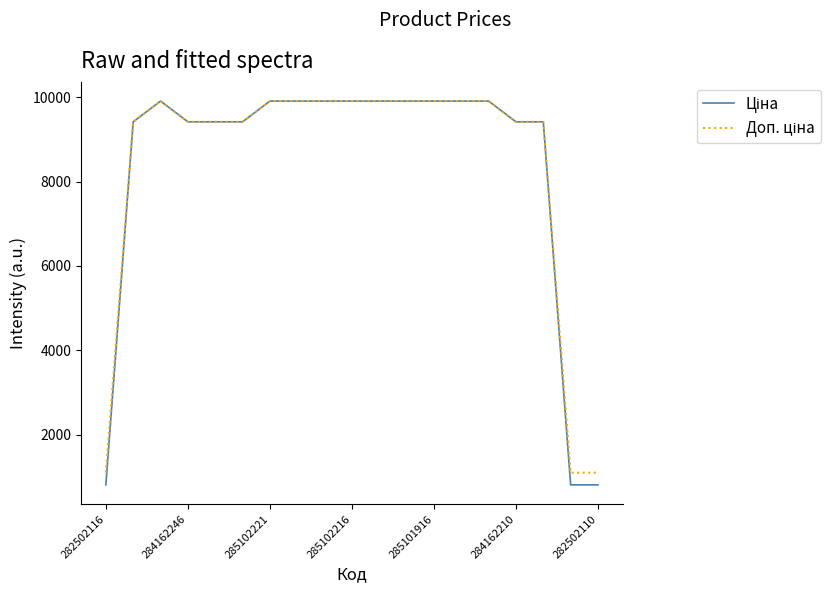

What is the greatest value displayed?

9908.5